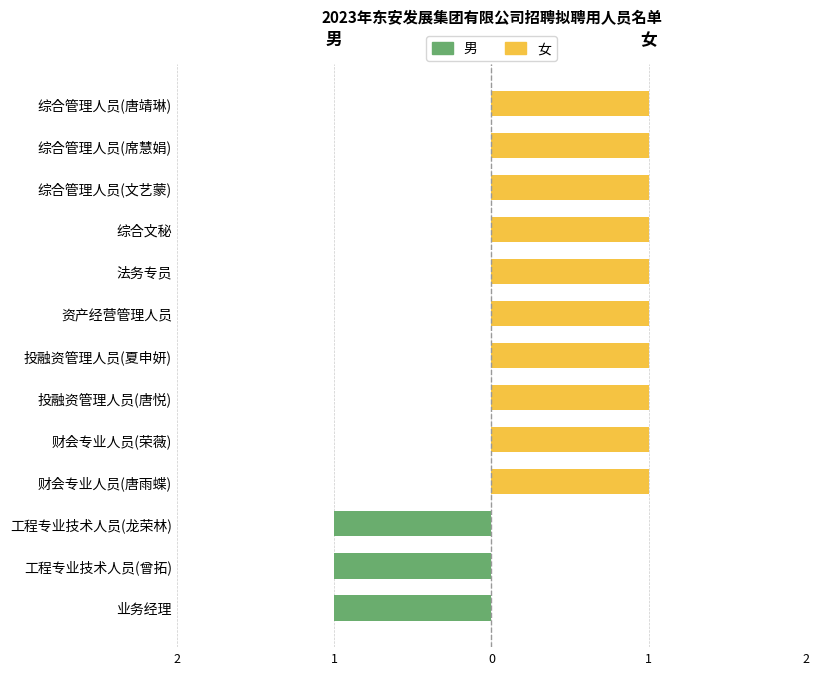

Reading right to left, list all the values displayed in this chart.

男: 0	0	0	0	0	0	0	0	0	0	-1	-1	-1
女: 1	1	1	1	1	1	1	1	1	1	0	0	0